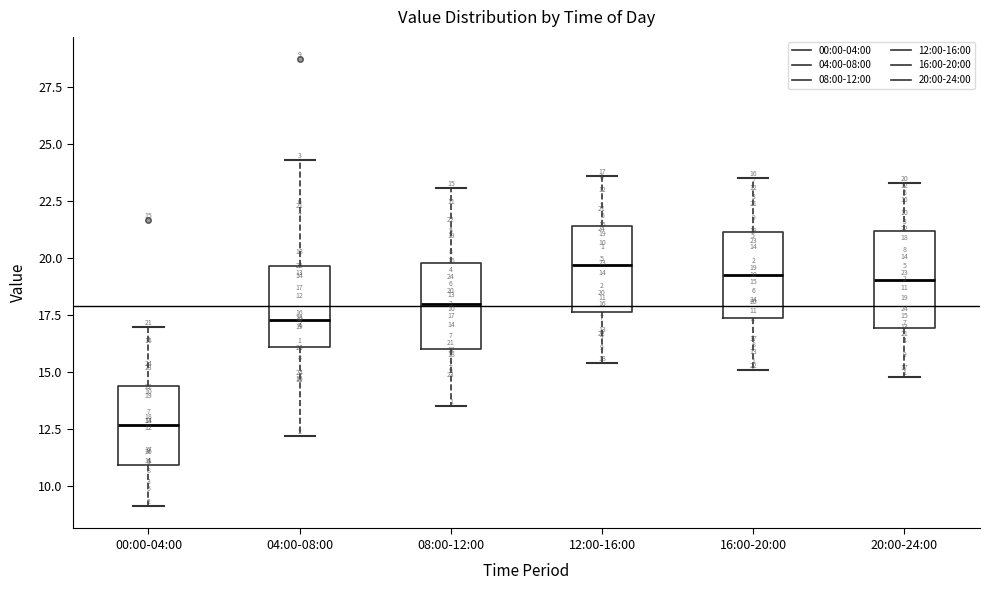

Which box has the lowest median line?

00:00-04:00